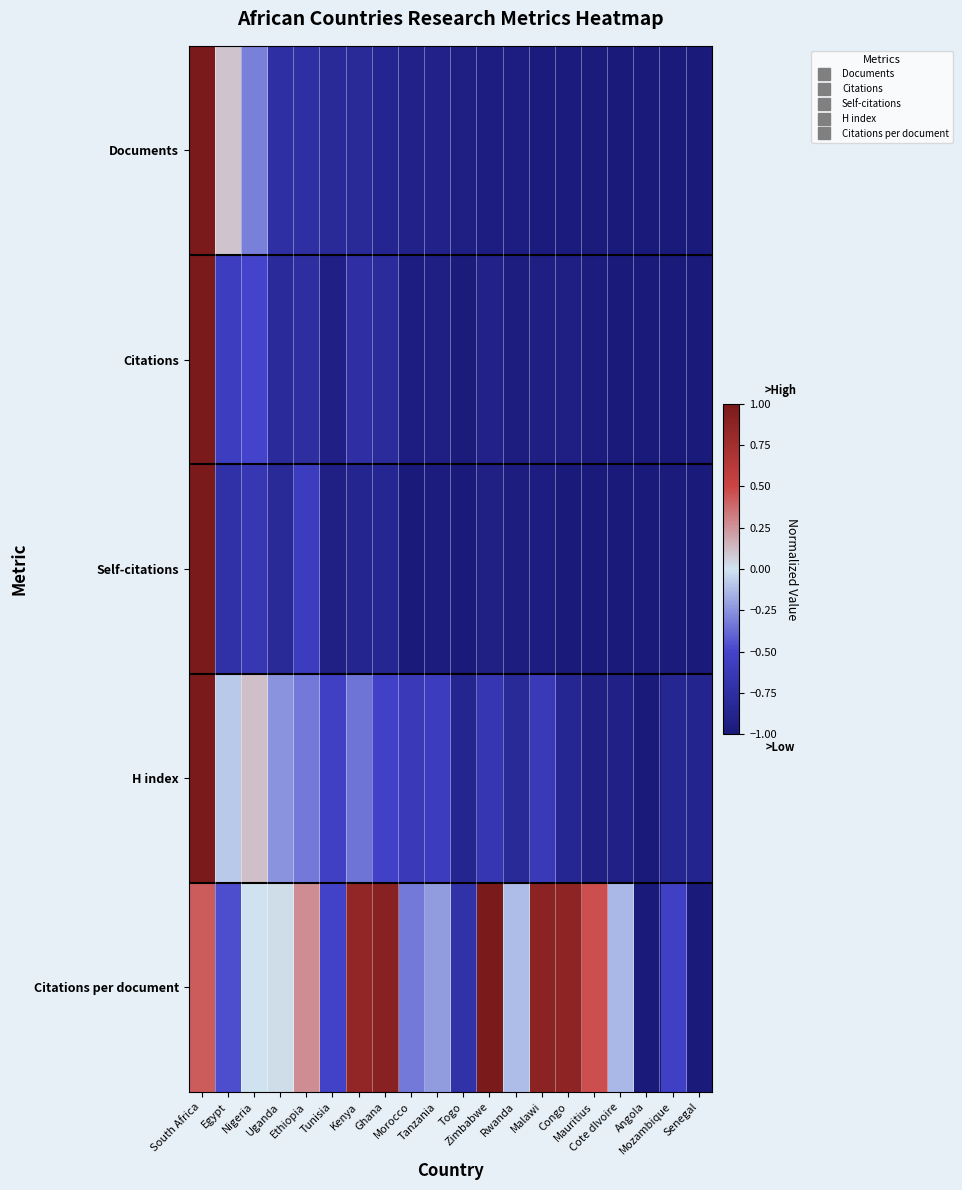

Reading left to right, list all the values displayed in this chart.

Documents: South Africa=1.0	Egypt=0.1	Nigeria=-0.3	Uganda=-0.7	Ethiopia=-0.7	Tunisia=-0.8	Kenya=-0.8	Ghana=-0.9	Morocco=-0.9	Tanzania=-0.9	Togo=-0.9	Zimbabwe=-0.9	Rwanda=-0.9	Malawi=-1.0	Congo=-1.0	Mauritius=-1.0	Cote dIvoire=-1.0	Angola=-1.0	Mozambique=-1.0	Senegal=-1.0
Citations: South Africa=1.0	Egypt=-0.6	Nigeria=-0.5	Uganda=-0.8	Ethiopia=-0.8	Tunisia=-0.9	Kenya=-0.7	Ghana=-0.8	Morocco=-0.9	Tanzania=-0.9	Togo=-1.0	Zimbabwe=-0.9	Rwanda=-1.0	Malawi=-0.9	Congo=-0.9	Mauritius=-1.0	Cote dIvoire=-1.0	Angola=-1.0	Mozambique=-1.0	Senegal=-1.0
Self-citations: South Africa=1.0	Egypt=-0.7	Nigeria=-0.6	Uganda=-0.8	Ethiopia=-0.6	Tunisia=-0.9	Kenya=-0.9	Ghana=-0.8	Morocco=-1.0	Tanzania=-1.0	Togo=-1.0	Zimbabwe=-0.9	Rwanda=-1.0	Malawi=-1.0	Congo=-1.0	Mauritius=-1.0	Cote dIvoire=-1.0	Angola=-1.0	Mozambique=-1.0	Senegal=-1.0
H index: South Africa=1.0	Egypt=-0.1	Nigeria=0.1	Uganda=-0.2	Ethiopia=-0.3	Tunisia=-0.5	Kenya=-0.3	Ghana=-0.5	Morocco=-0.6	Tanzania=-0.6	Togo=-0.9	Zimbabwe=-0.7	Rwanda=-0.8	Malawi=-0.6	Congo=-0.8	Mauritius=-0.9	Cote dIvoire=-0.9	Angola=-1.0	Mozambique=-0.8	Senegal=-0.9
Citations per document: South Africa=0.4	Egypt=-0.5	Nigeria=-0.0	Uganda=0.0	Ethiopia=0.3	Tunisia=-0.5	Kenya=0.9	Ghana=0.9	Morocco=-0.3	Tanzania=-0.2	Togo=-0.7	Zimbabwe=1.0	Rwanda=-0.1	Malawi=0.9	Congo=0.9	Mauritius=0.5	Cote dIvoire=-0.1	Angola=-1.0	Mozambique=-0.5	Senegal=-1.0